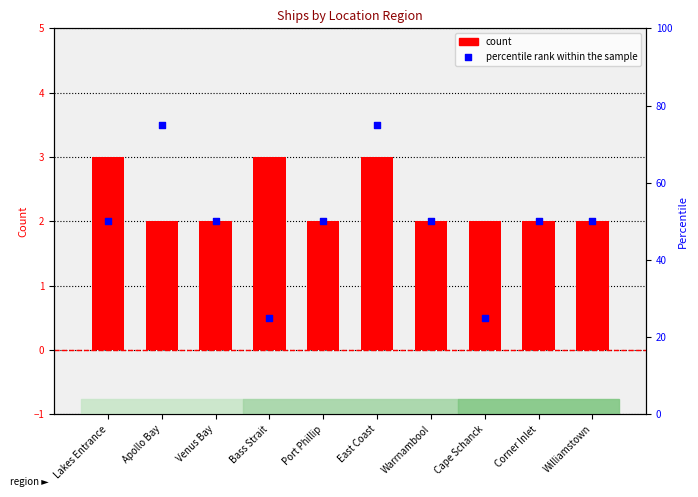

At how many categories does at least one series exceed 41?

8